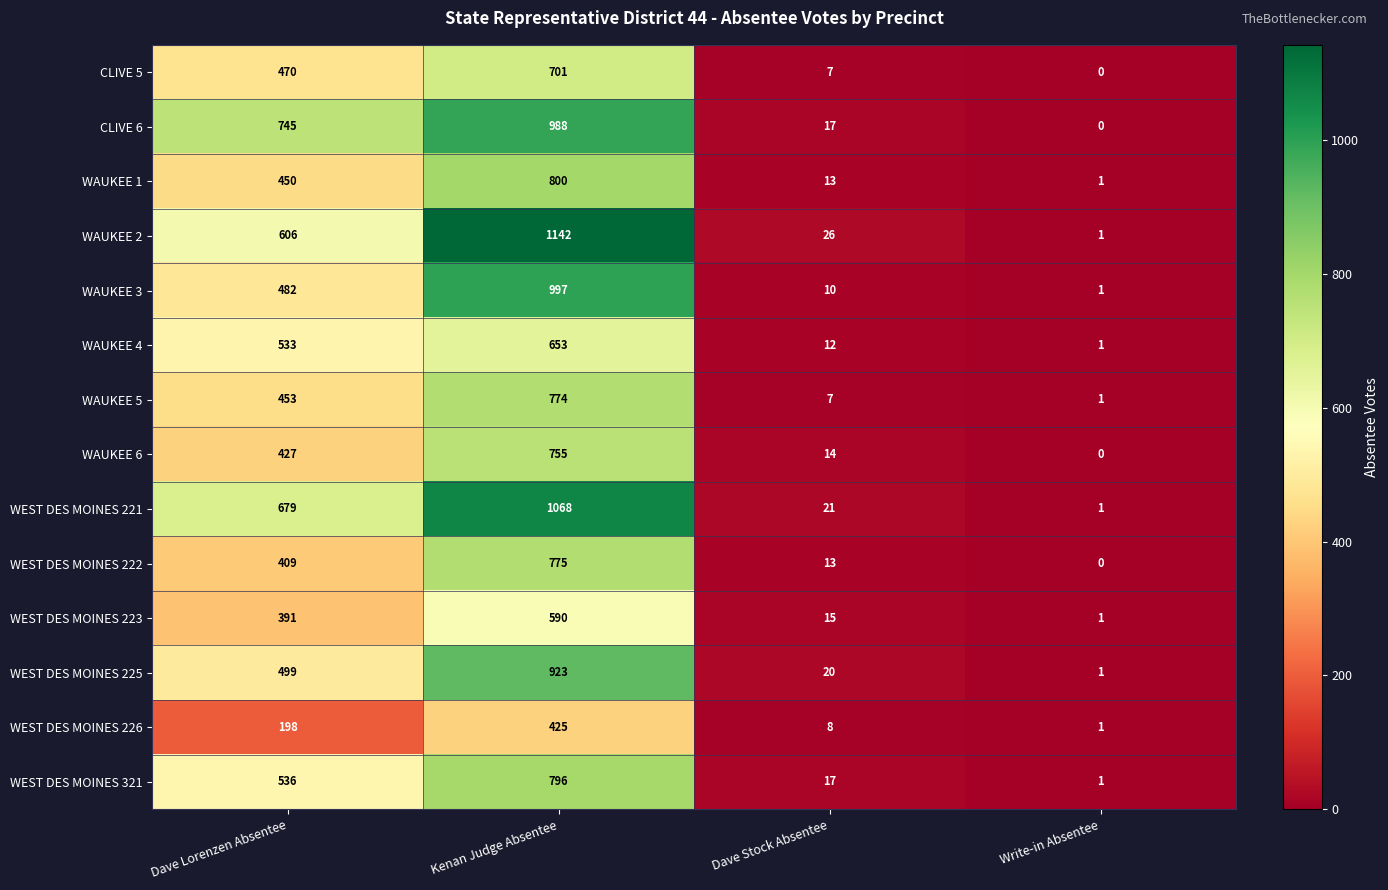

How many data points in WAUKEE 2 are less than 606?

2